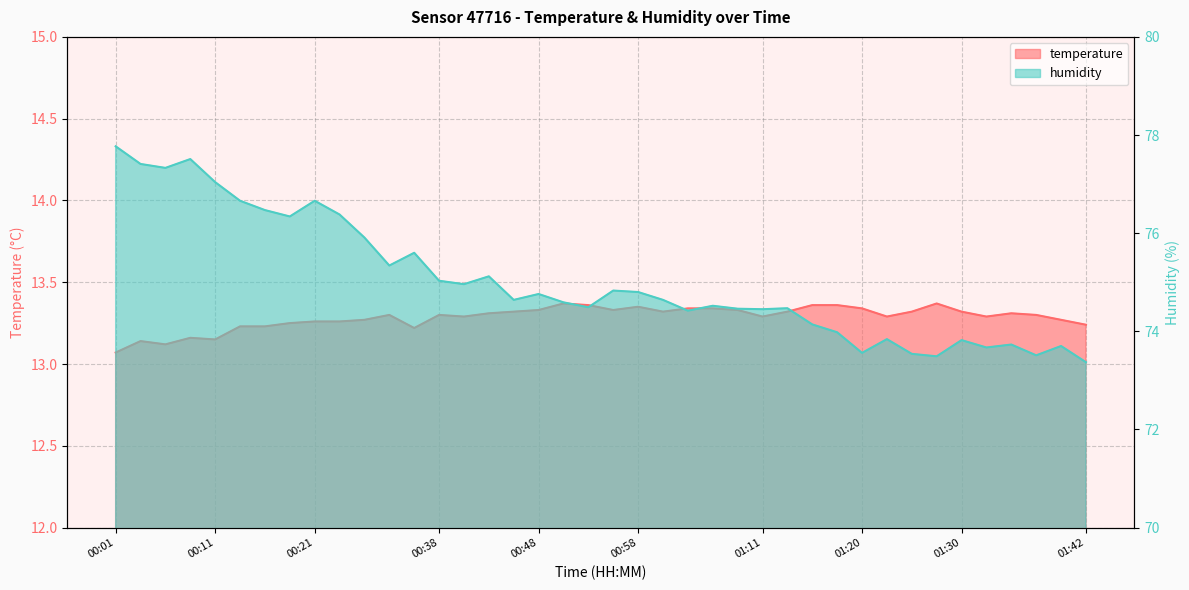

What position from the left is 00:48?

18